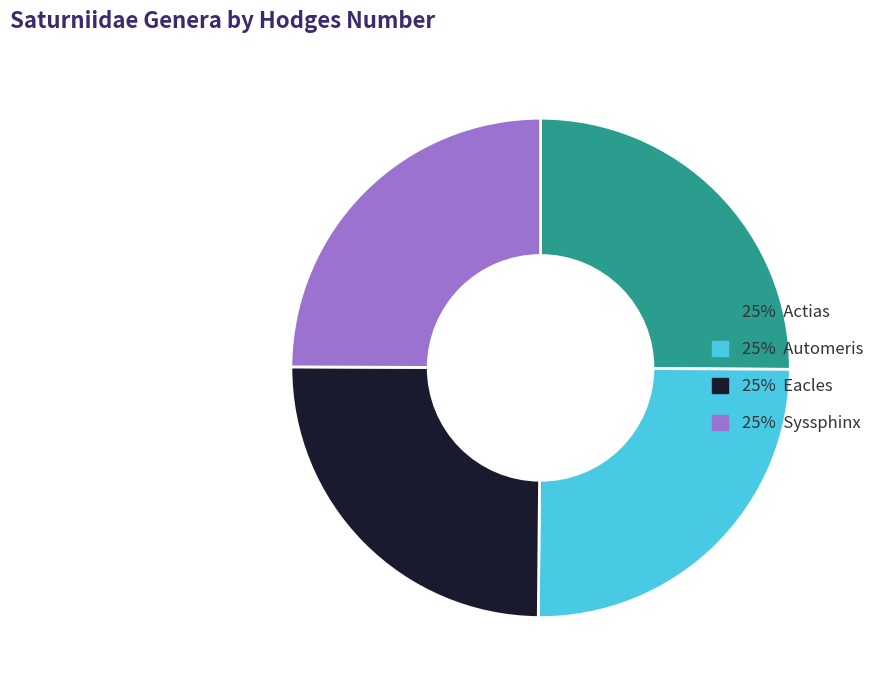

Does any single category account for the majority?

No